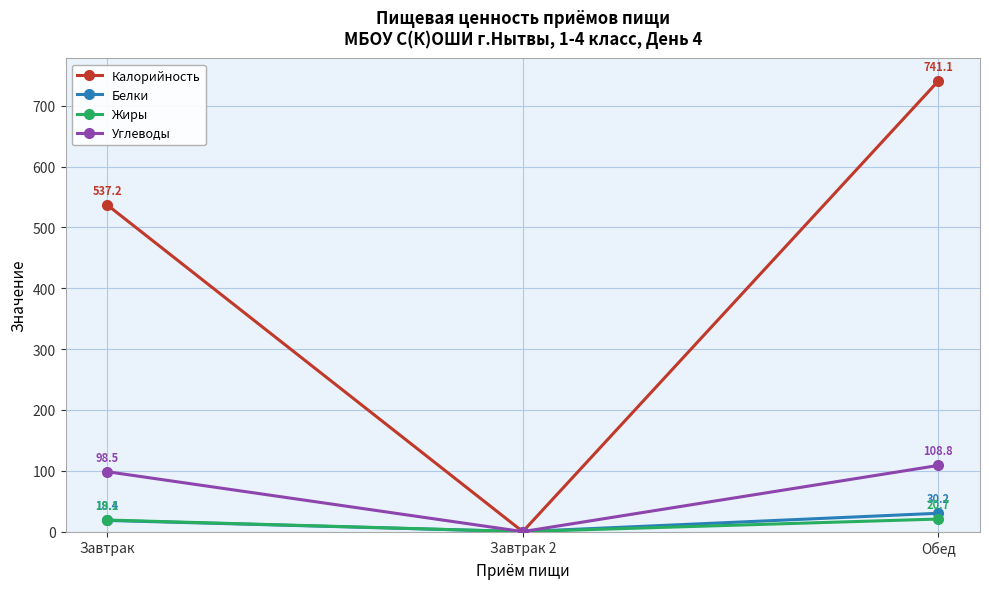

What position from the right is Завтрак?

3